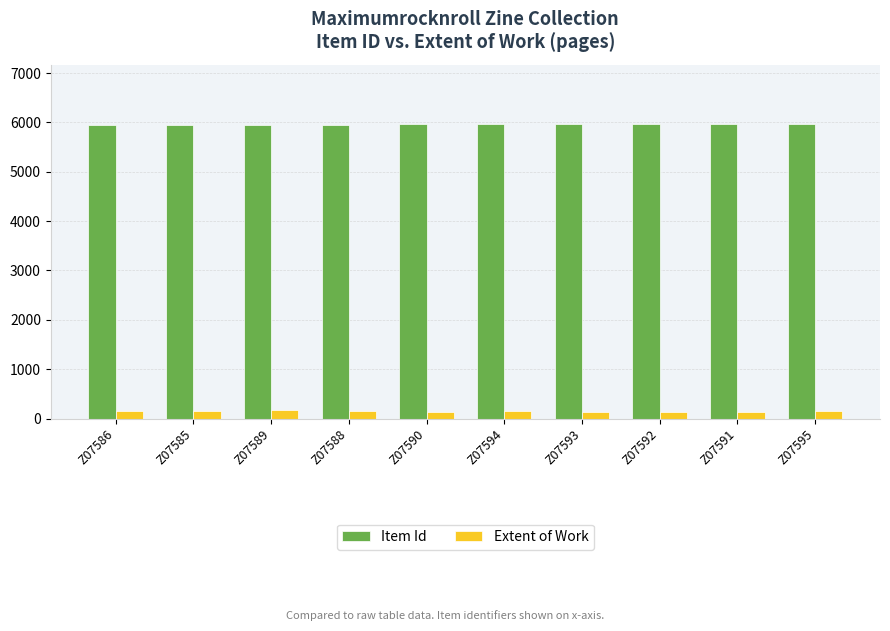

What is the approximate value of Extent of Work at Z07585, to the nearest 5?

145